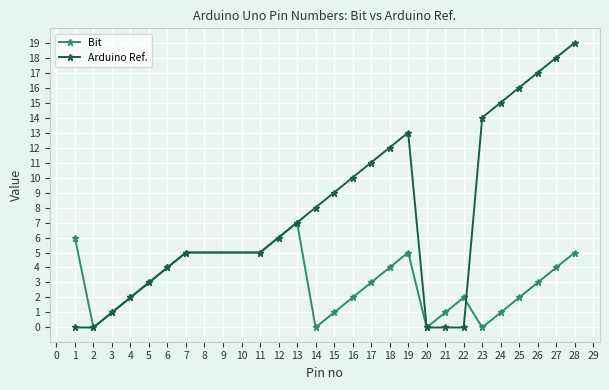

What is the greatest value displayed?

19